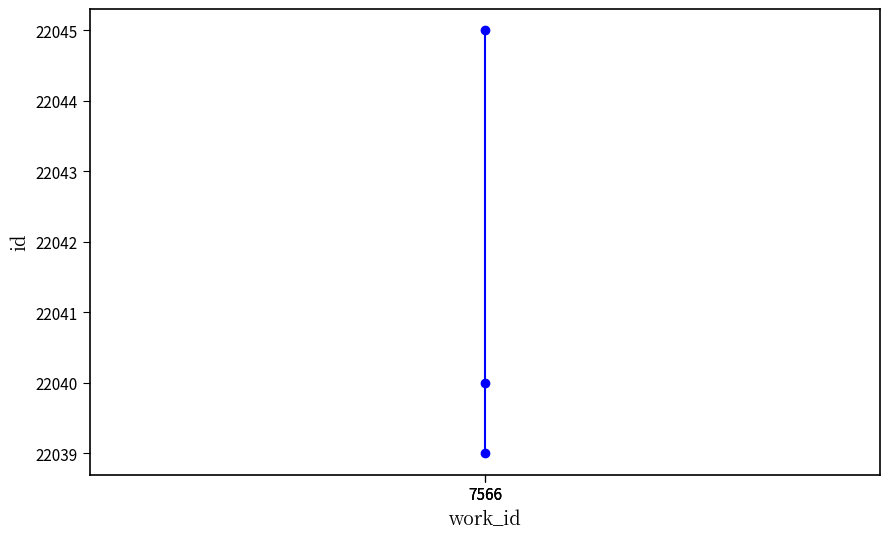

Reading left to right, list all the values displayed in this chart.

7566=22039	7566=22040	7566=22045